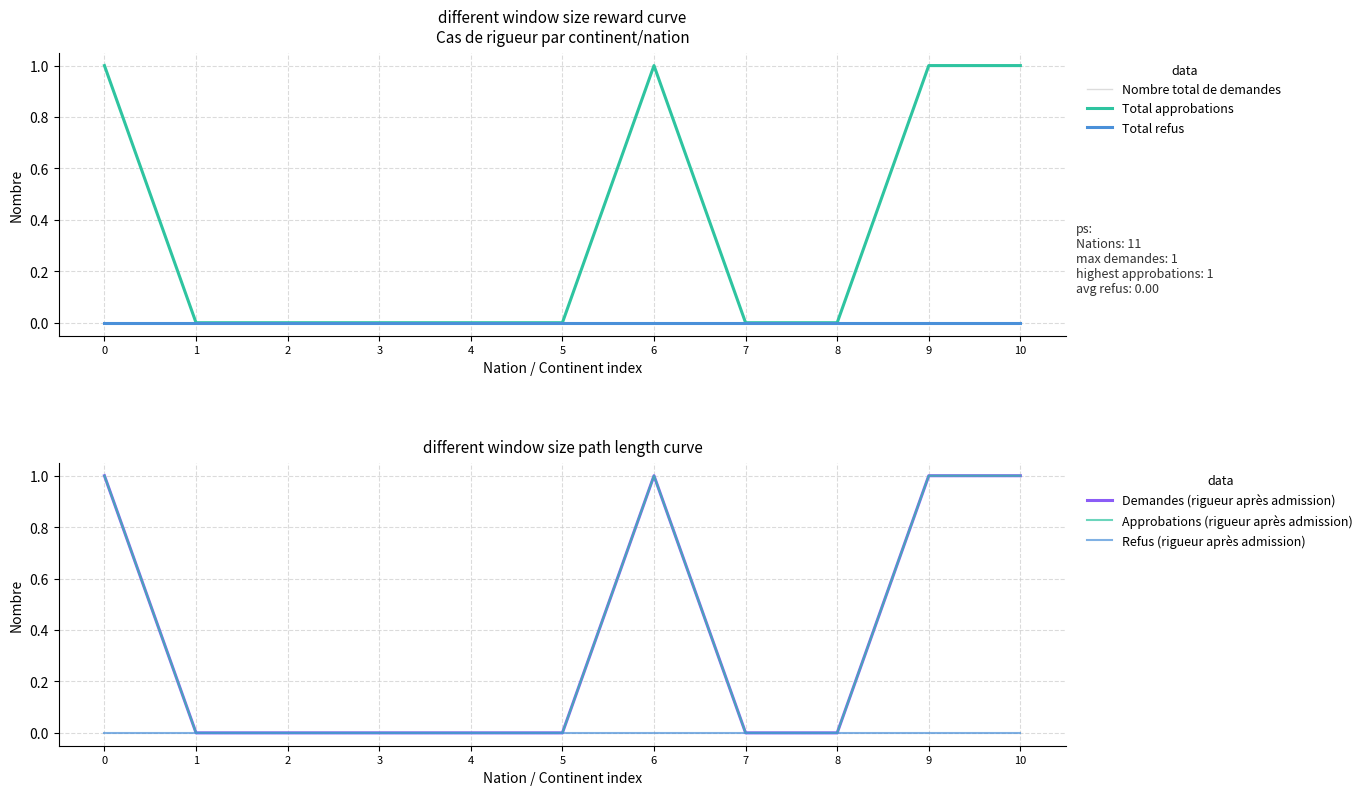

Which series has the widest spread of values?

Nombre total de demandes